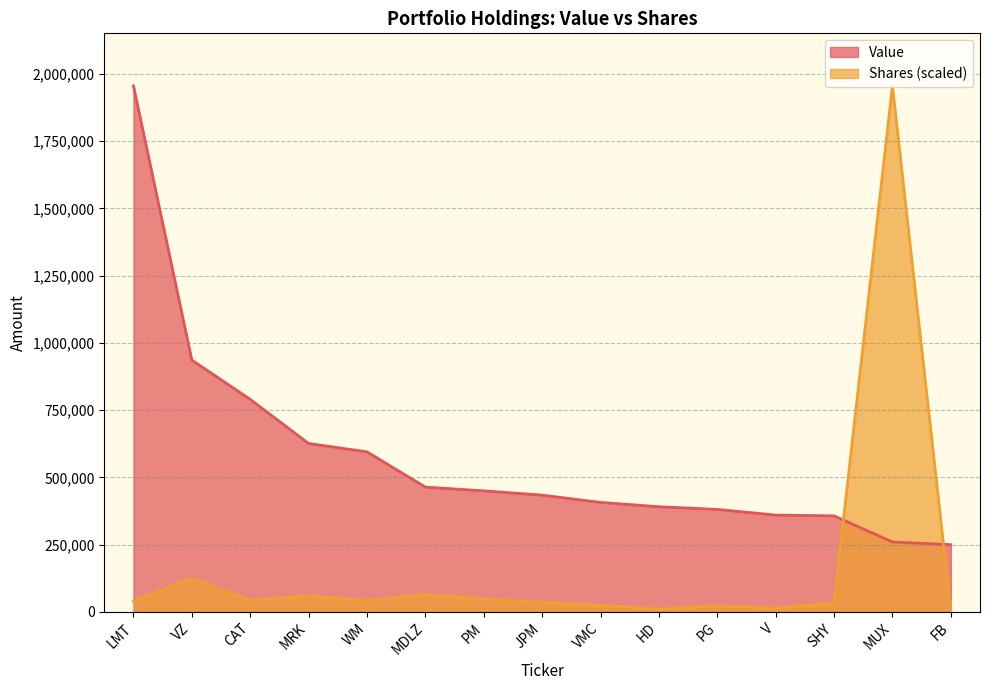

What is the highest value of the Shares or principal amount series?

1955000.0